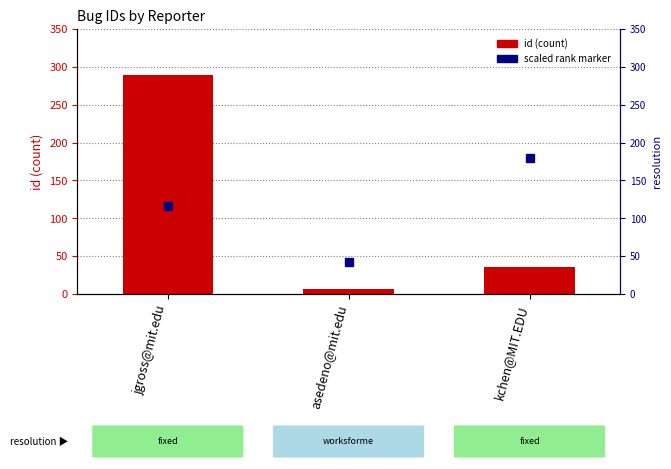

The chart shows a value of 47 at kchen@MIT.EDU. True or false?

False